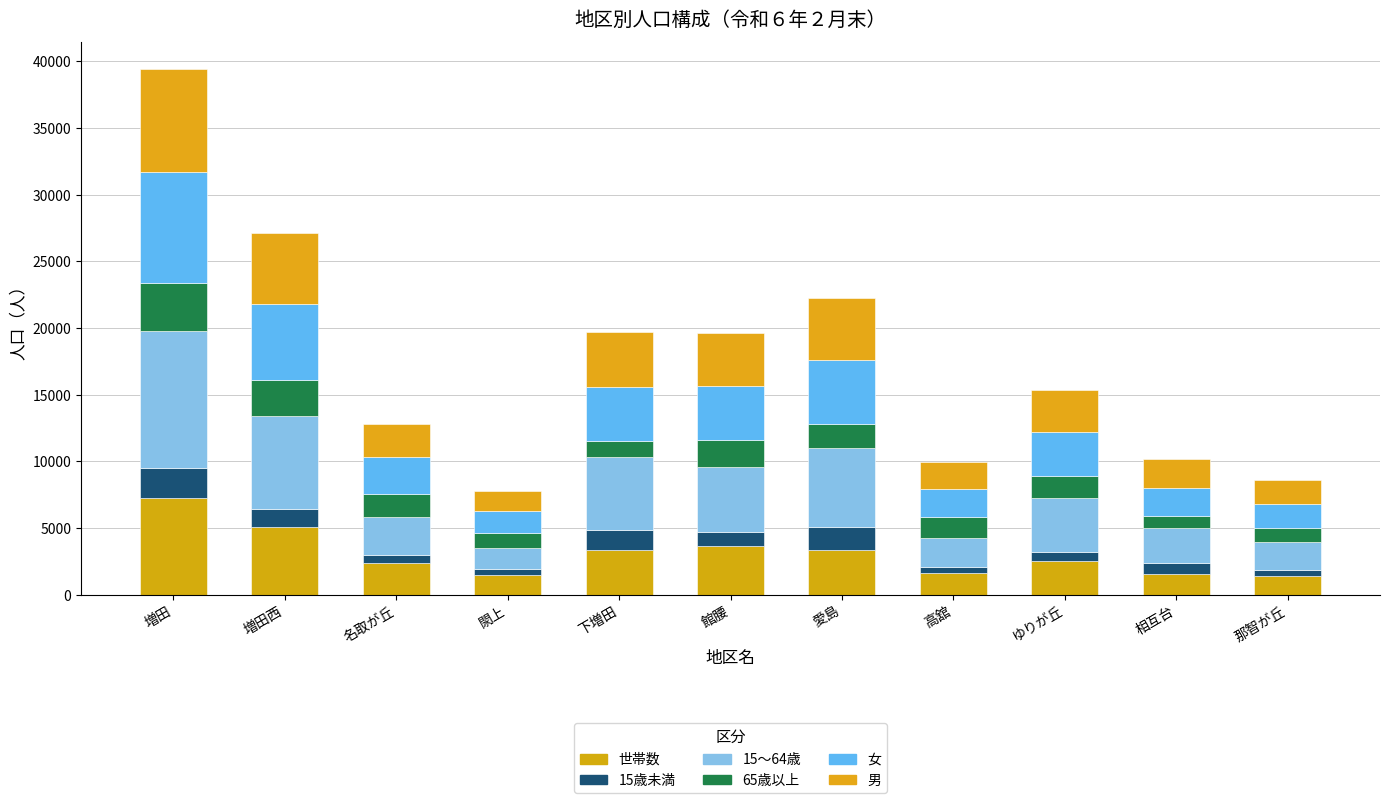

Are the bars horizontal?

No